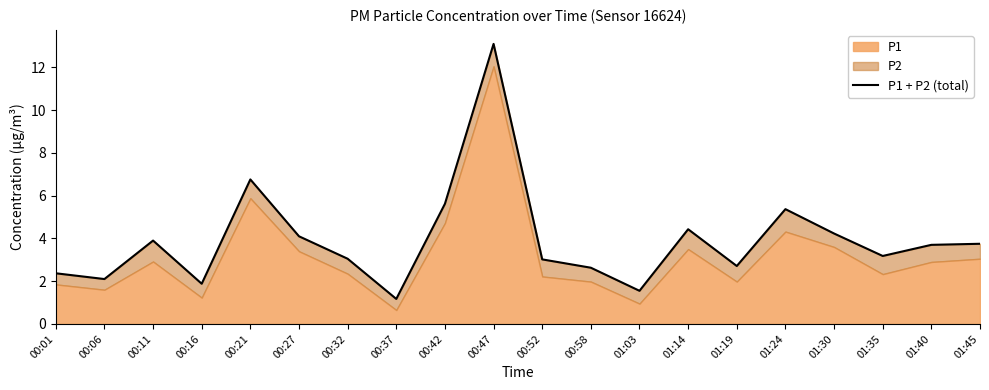

What is the difference between the maximum and minimum values?

11.9